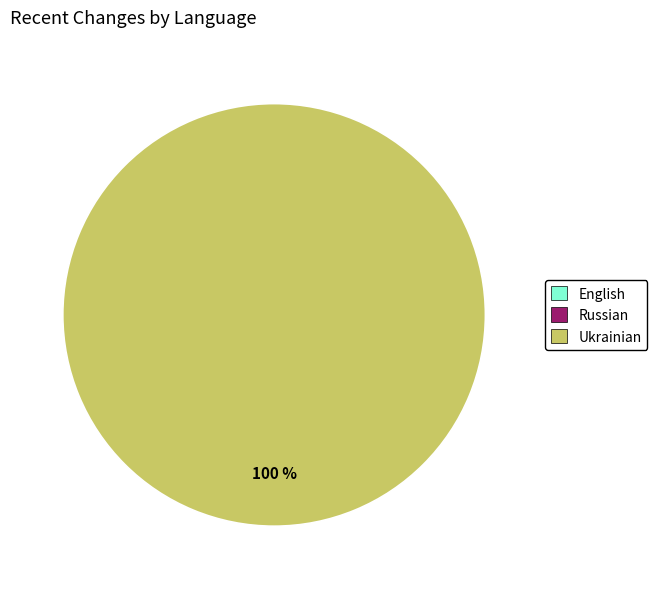

Does any single category account for the majority?

Yes